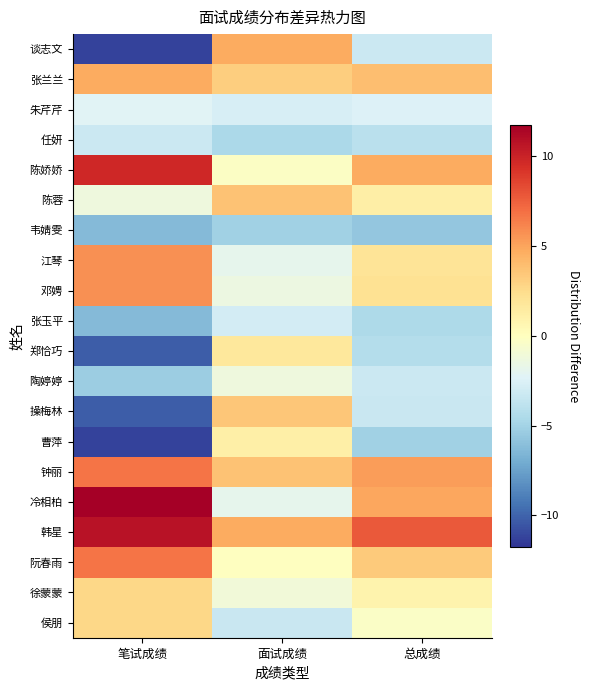

Rank the series by their maximum value, from highest to lowest.

冷相柏, 韩星, 陈娇娇, 钟丽, 阮春雨, 江琴, 邓娉, 张兰兰, 谈志文, 陈蓉, 操梅林, 徐蒙蒙, 侯朋, 郑恰巧, 曹萍, 陶婷婷, 朱芹芹, 张玉平, 任妍, 韦婧雯